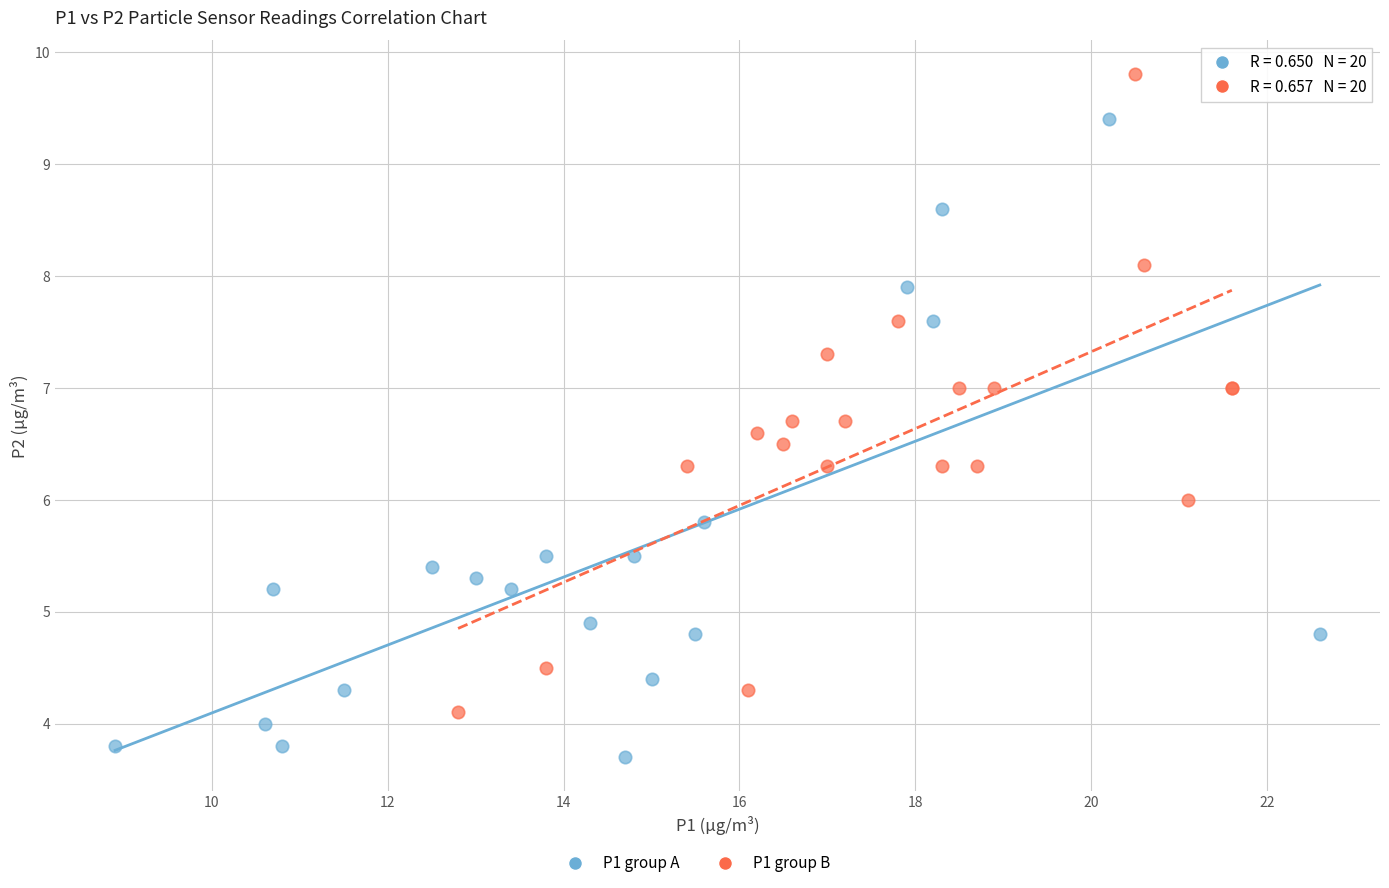

Which series reaches the minimum Y coordinate?

P1 group A